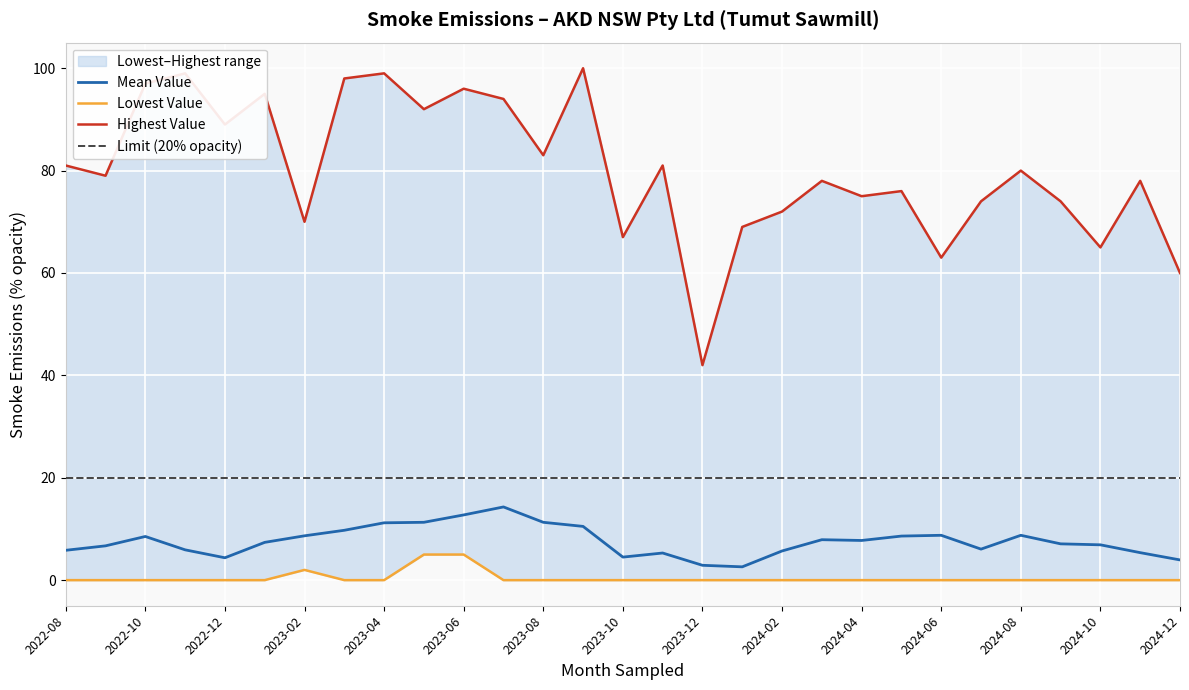

How many data points does each series have?

29